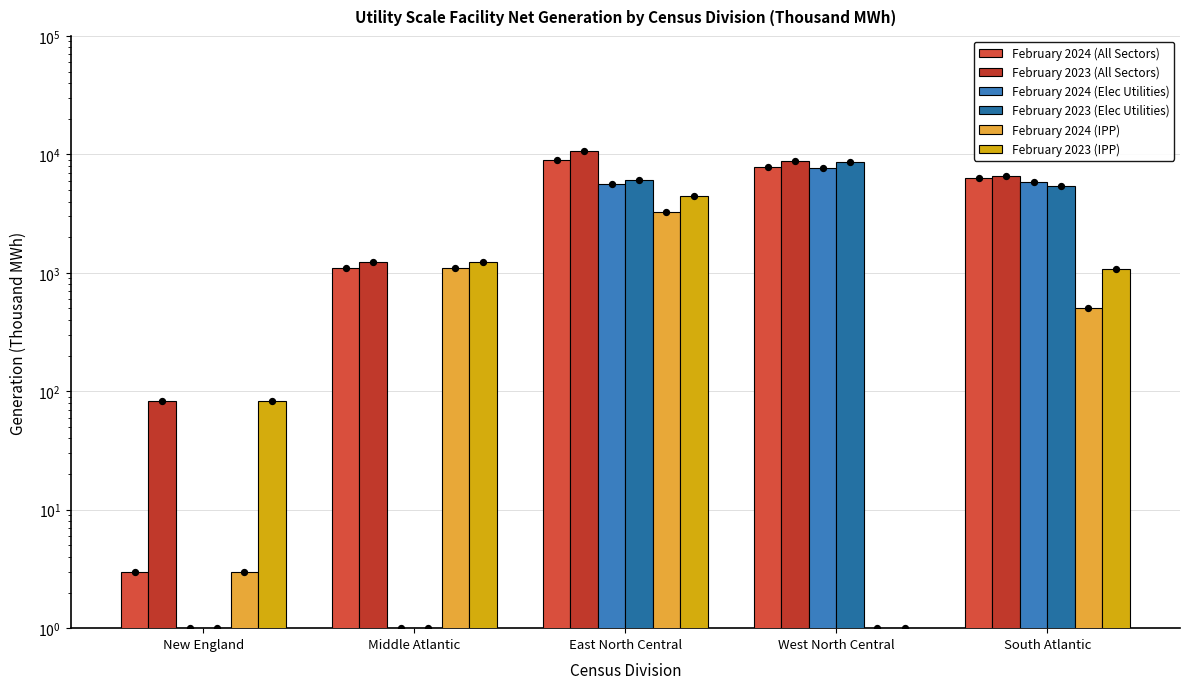

Which series reaches the minimum Y coordinate?

February 2024 (Elec Utilities)